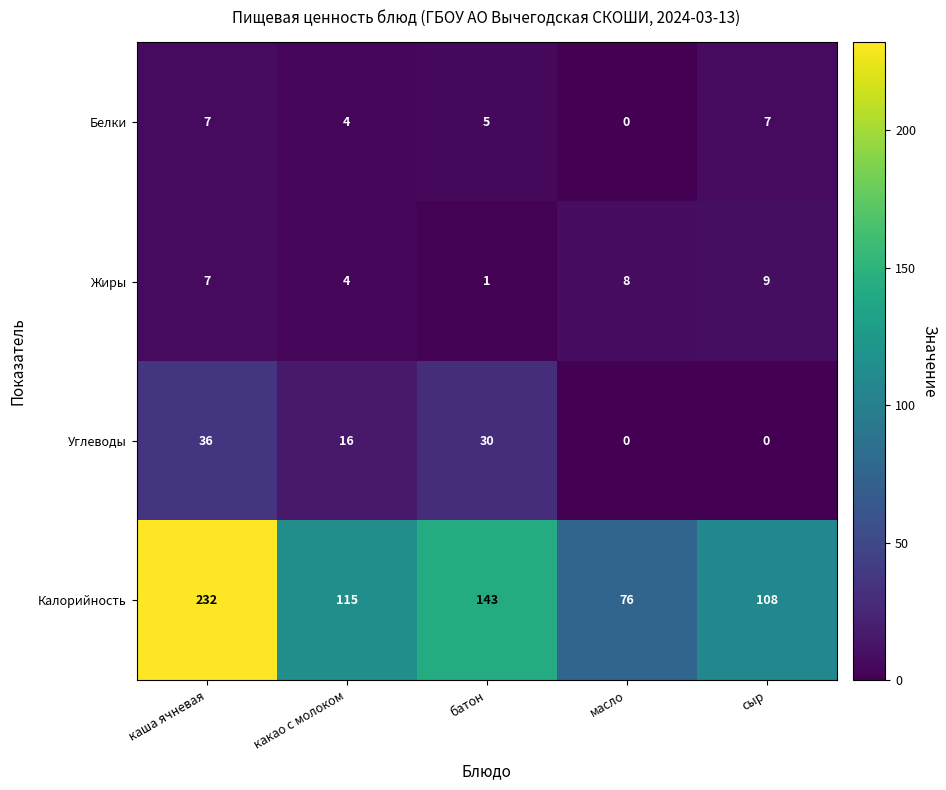

How many categories are shown in the chart?

5